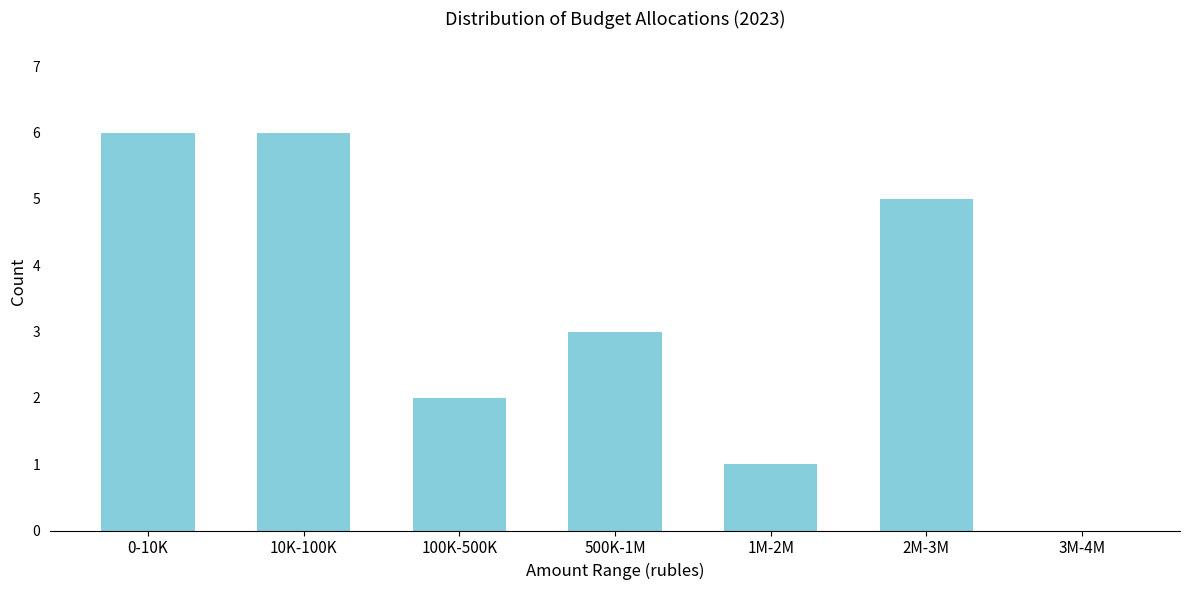

Reading left to right, list all the values displayed in this chart.

0-10K=6	10K-100K=6	100K-500K=2	500K-1M=3	1M-2M=1	2M-3M=5	3M-4M=0